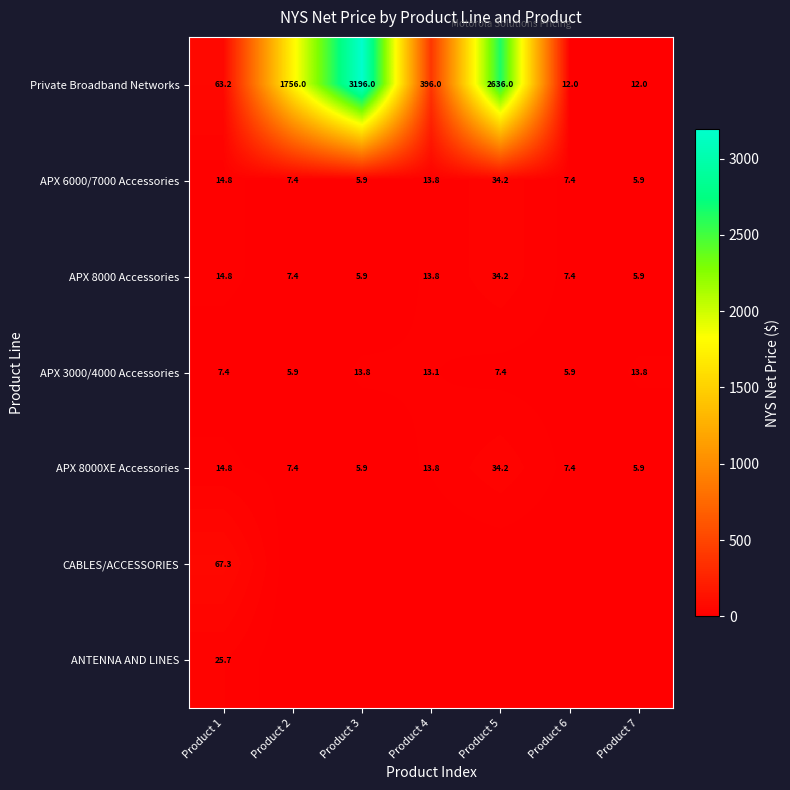

At which label is APX 6000/7000 Accessories closest to 20?

Product 1